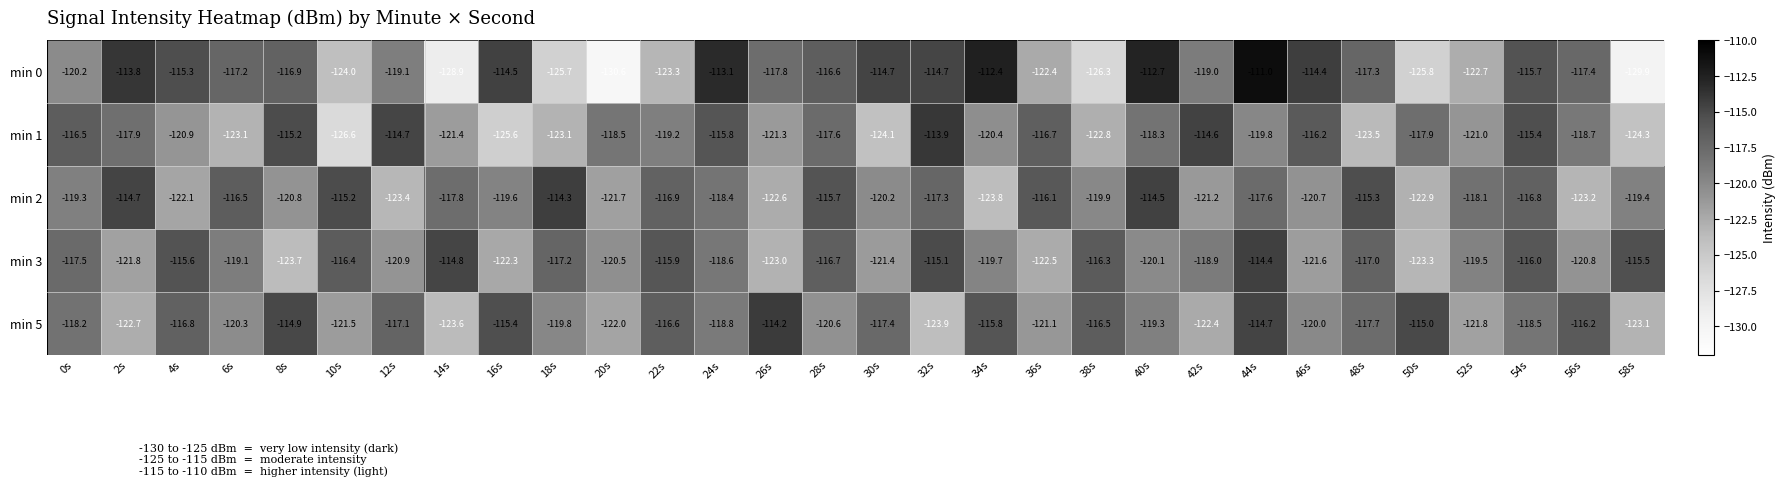

What is the difference between the second highest and second lowest values in the min 2 series?

8.9